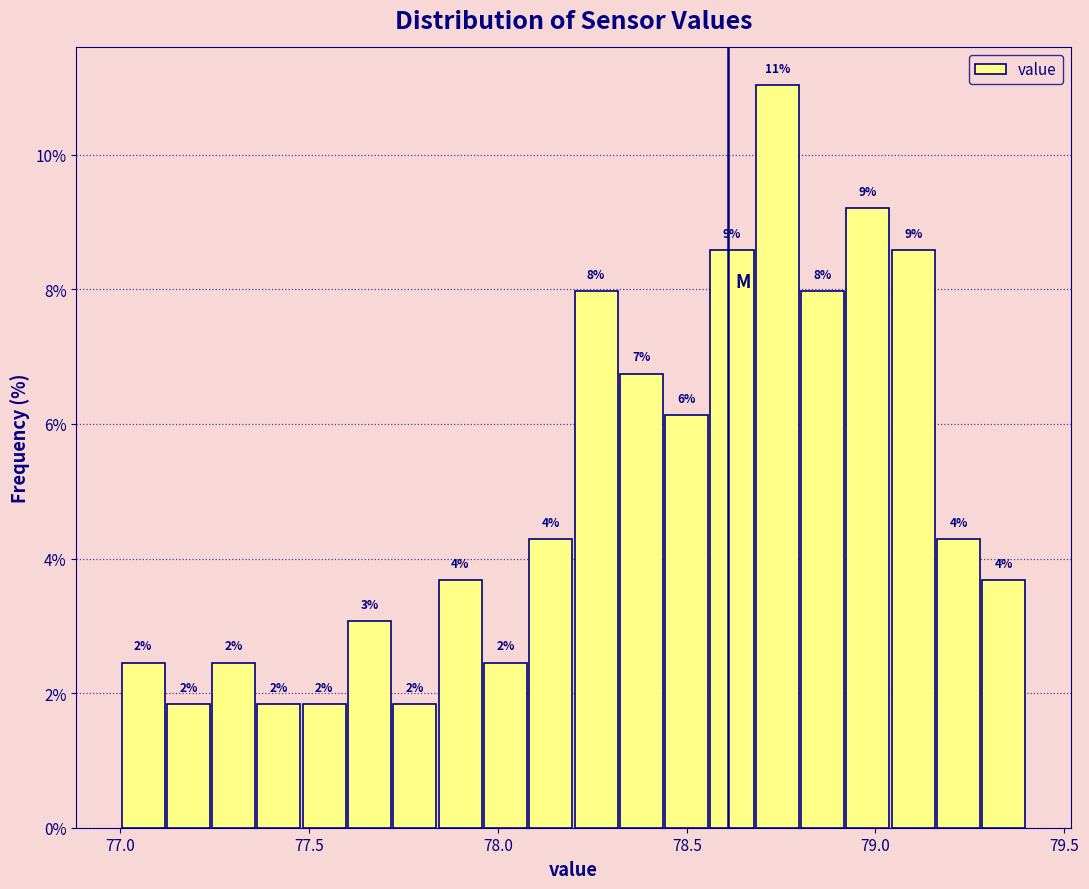

Around what value on the x-axis is the tallest bar? Give the approximate position of its centre, as read against the axis.

78.75